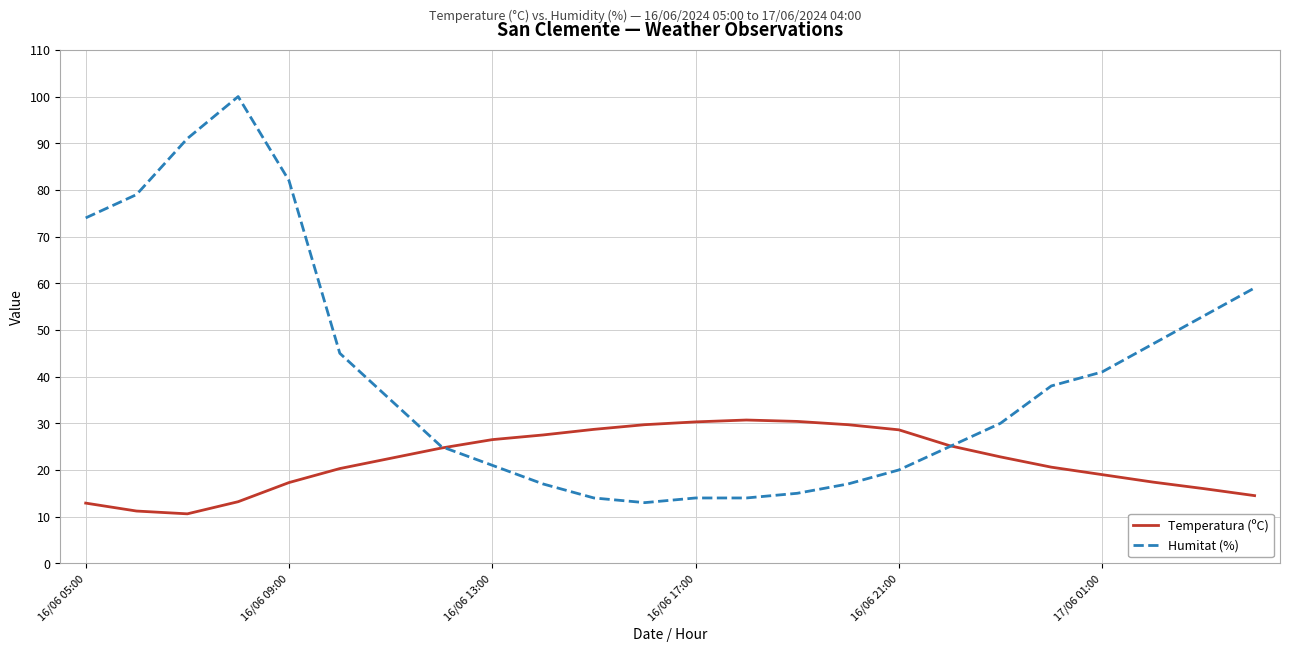

Rank the series by their average value, from lowest to highest.

Temperatura (ºC), Humitat (%)